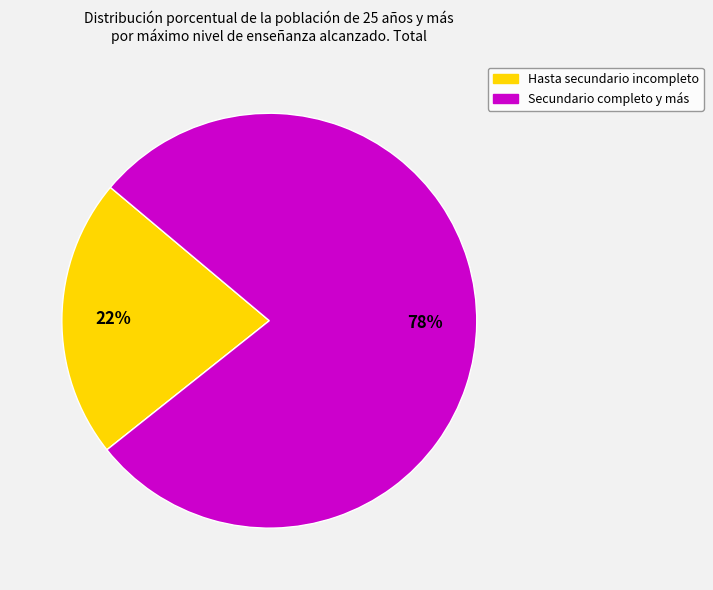

Approximately how many times larger is the value at Hasta secundario incompleto compared to Secundario completo y más?

0.3